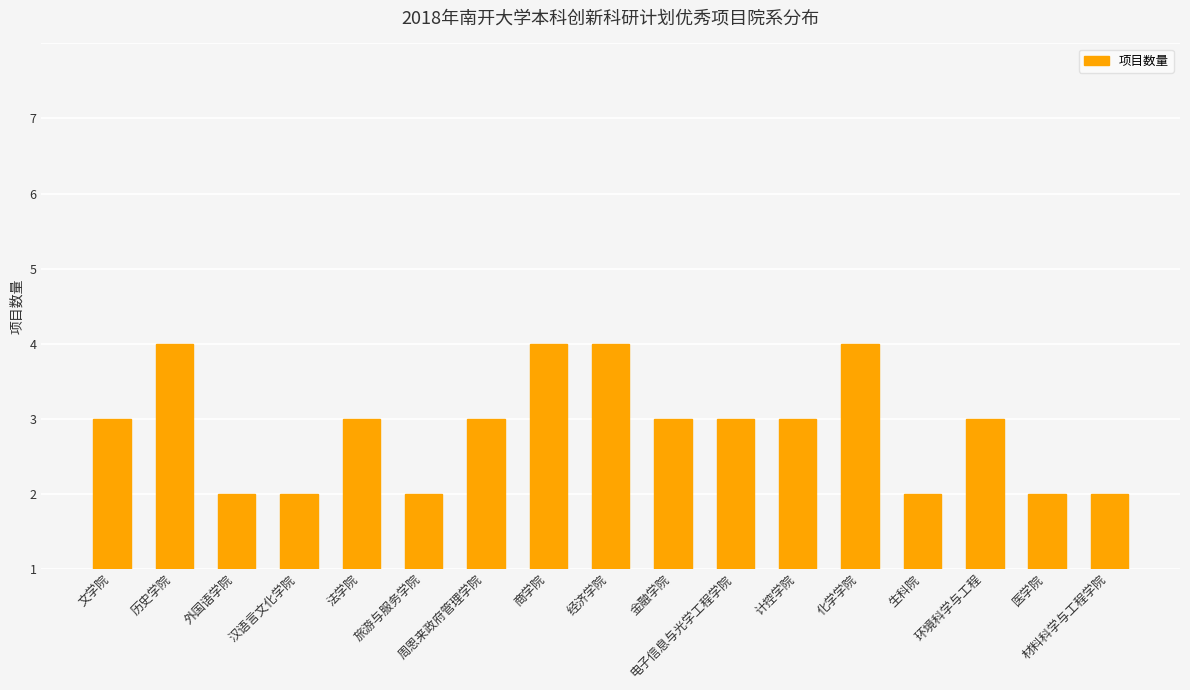

Does the chart contain any negative values?

No